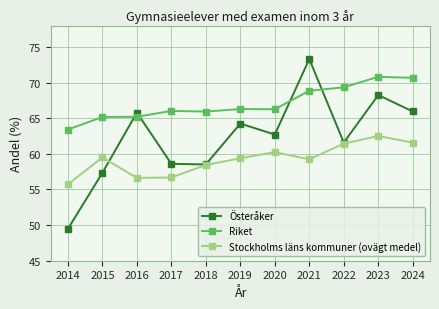

The value of Österåker at 2023 is 68.2. True or false?

True